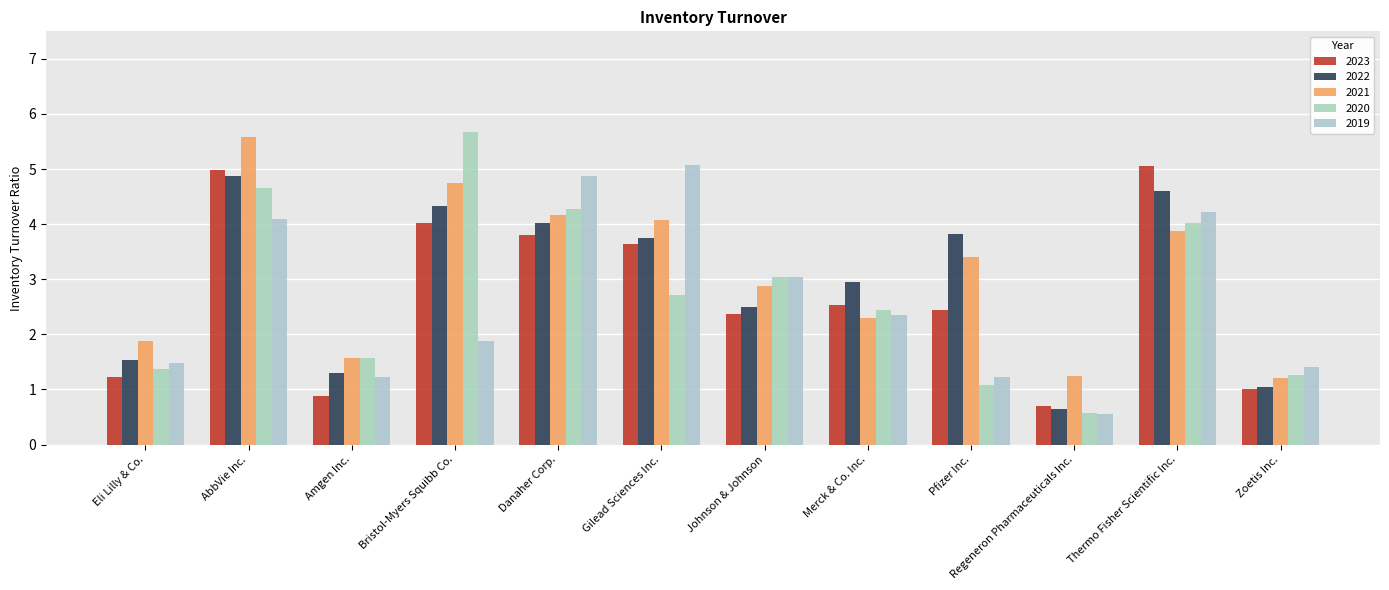

At which category does the chart reach its peak across all series?

Bristol-Myers Squibb Co.